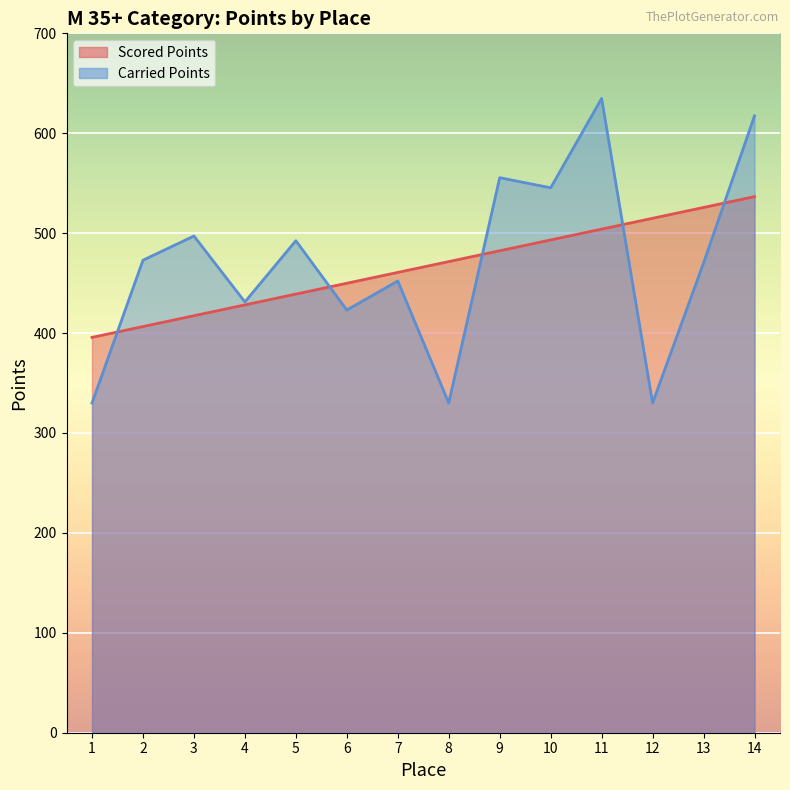

Which series has the widest spread of values?

Carried Points